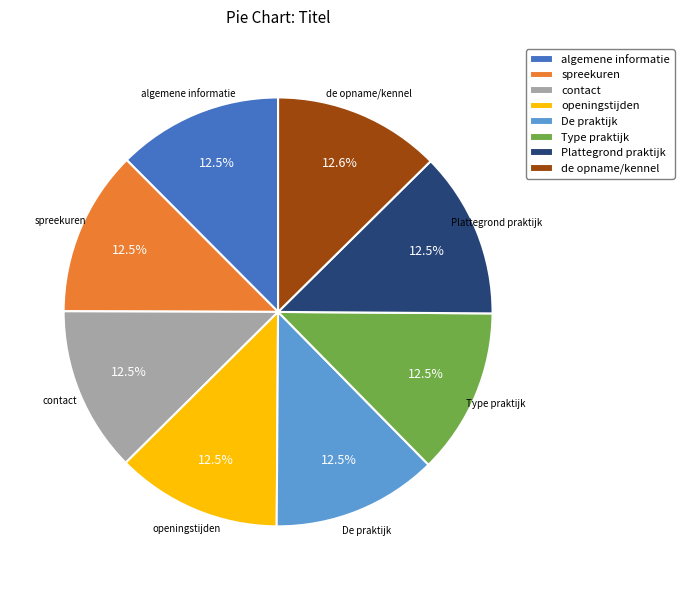

Is the sum of Type praktijk and contact greater than half?

No